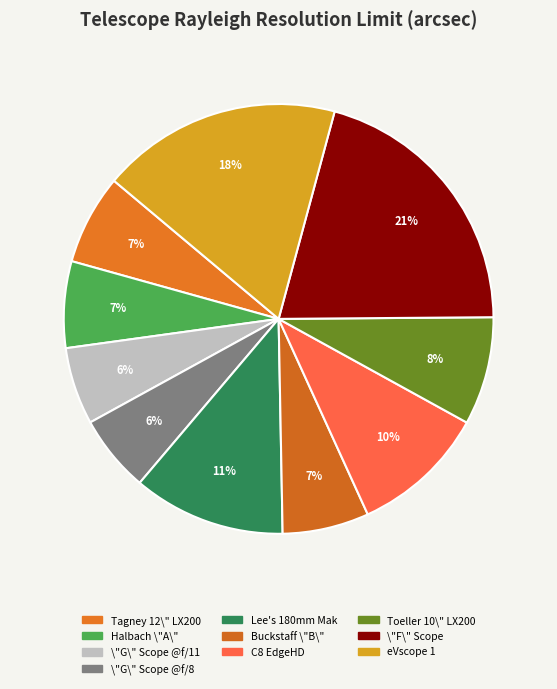

Between eVscope 1 and Tagney 12\" LX200, which is larger?

eVscope 1